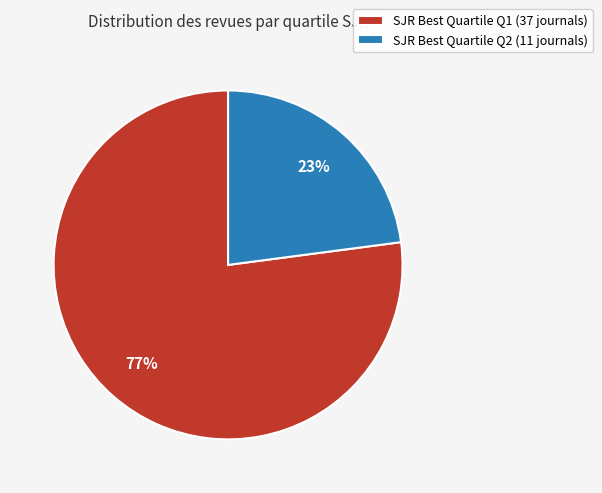

Is it true that SJR Best Quartile Q2 (11 journals) is 23% of the pie?

True